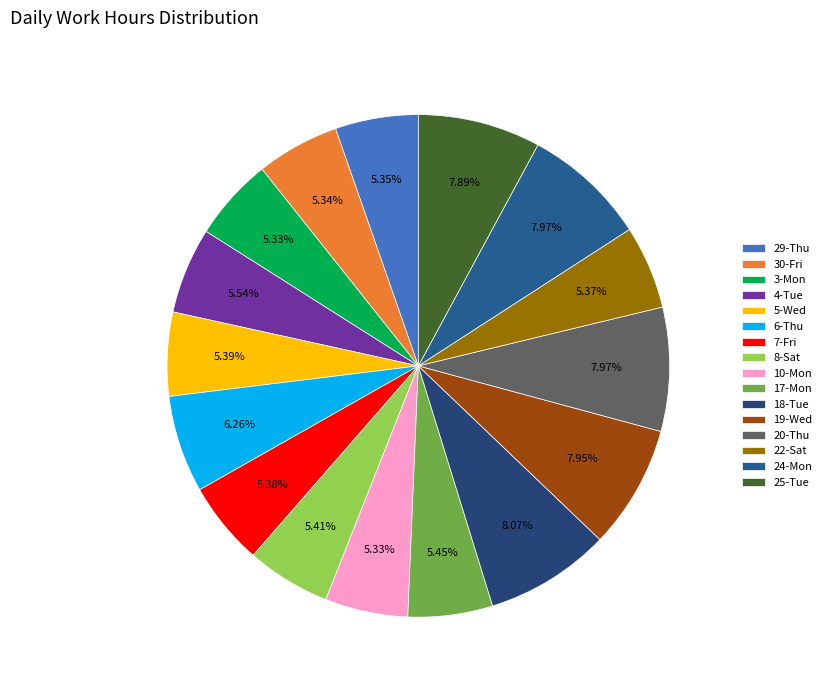

Does any single category account for the majority?

No